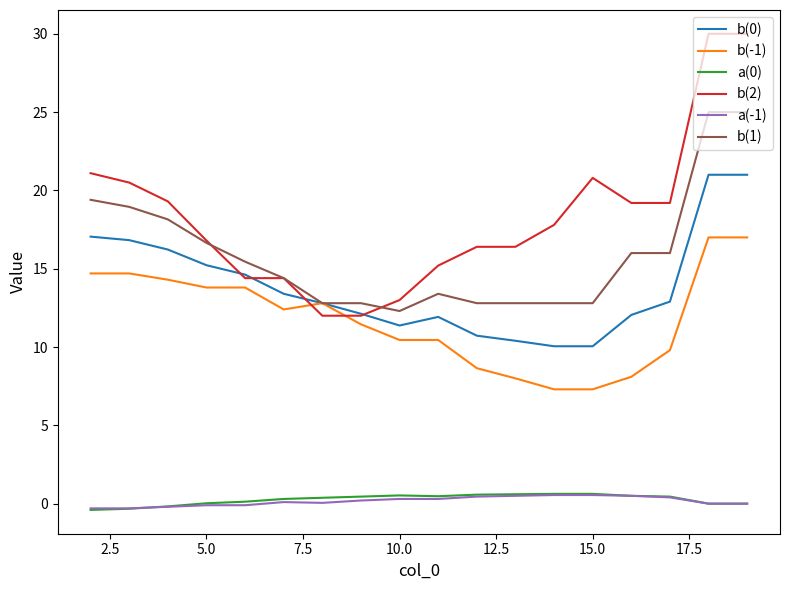

What is the sum of all b(0) values?

249.8